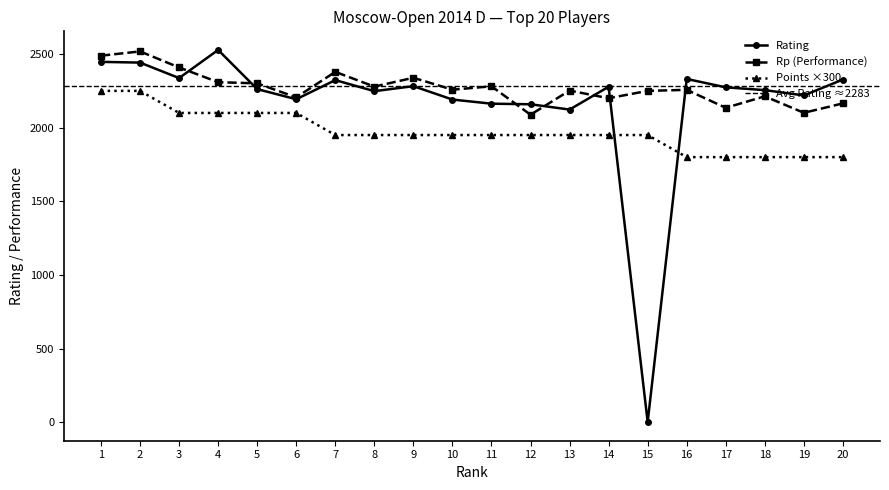

True or false: Rp and Rating cross at least once.

True